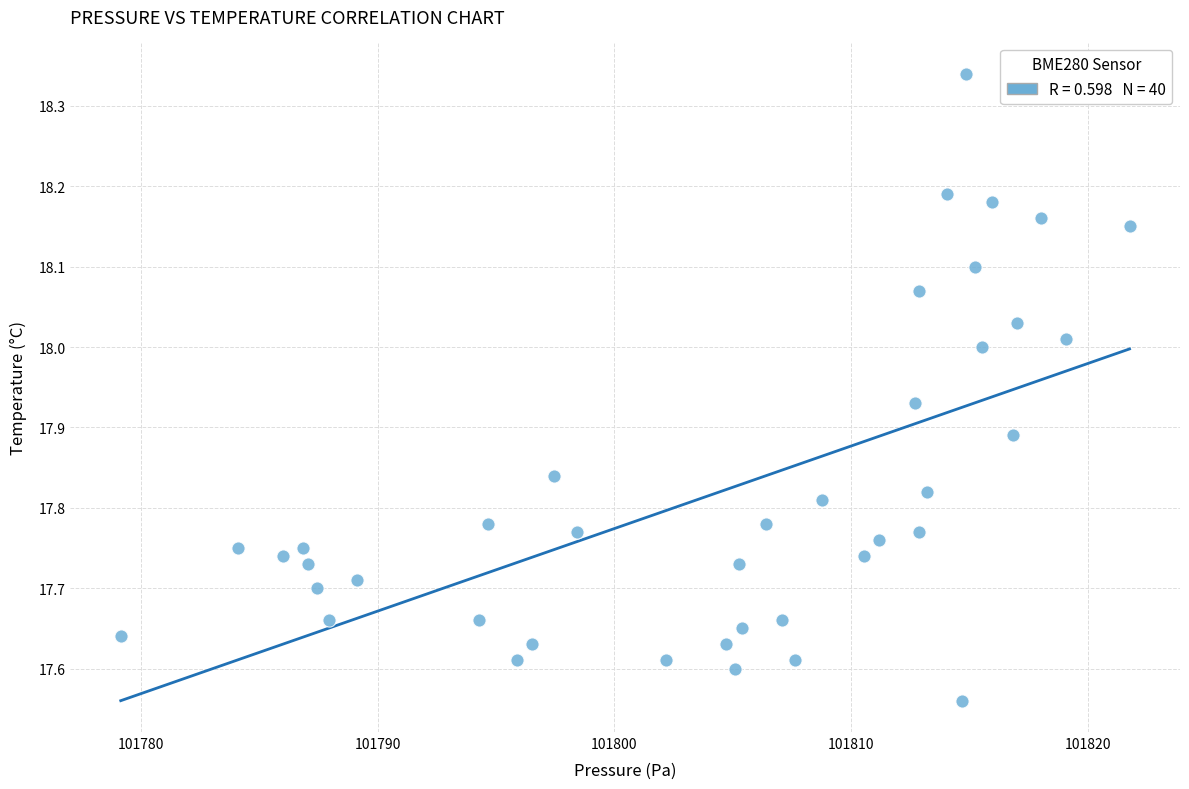

What is the range of X values (max minus min)?

42.6